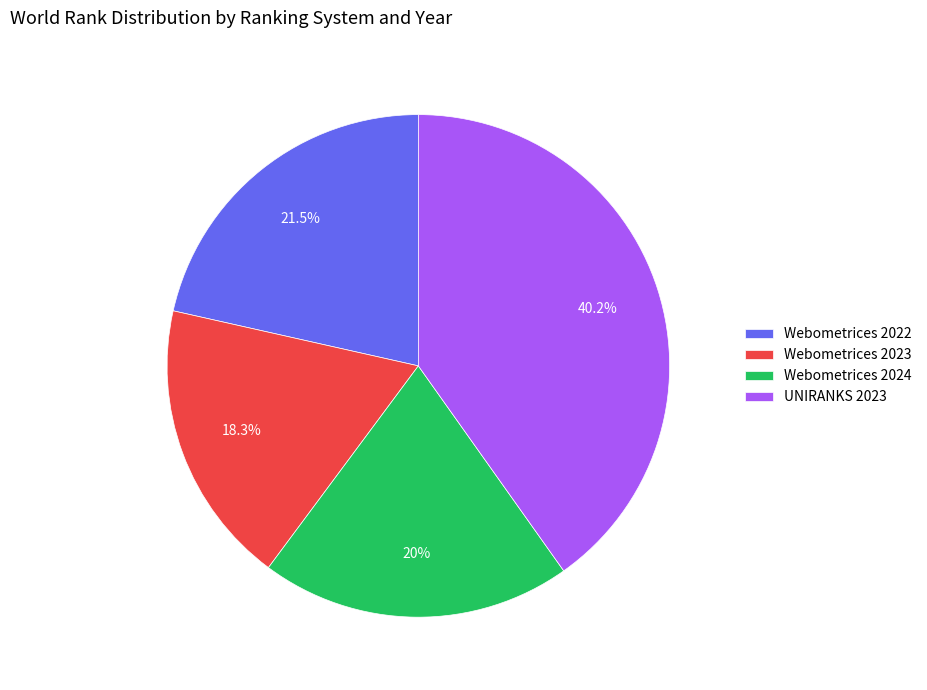

To the nearest percent, what is the difference between the Webometrices 2024 and UNIRANKS 2023 slice percentages?

20%